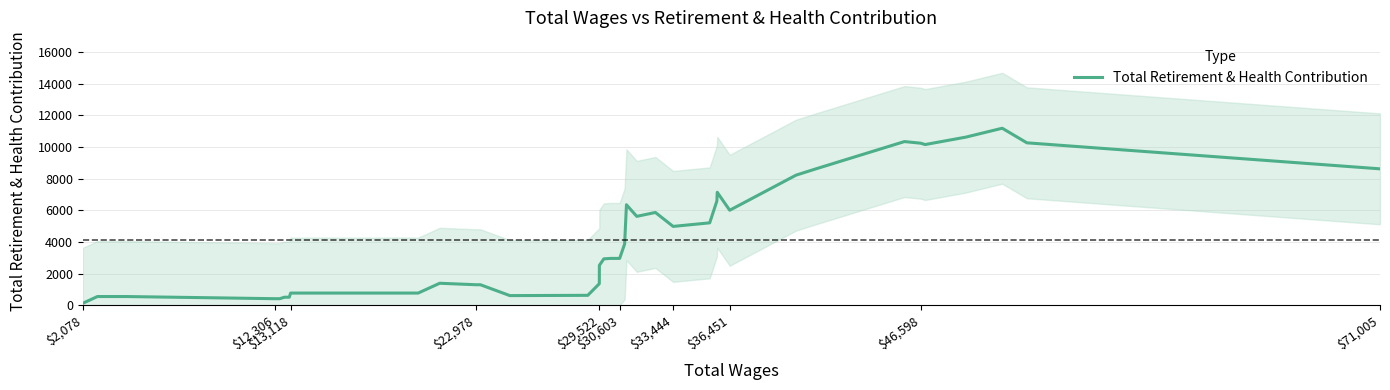

How many values are below 2967?

20